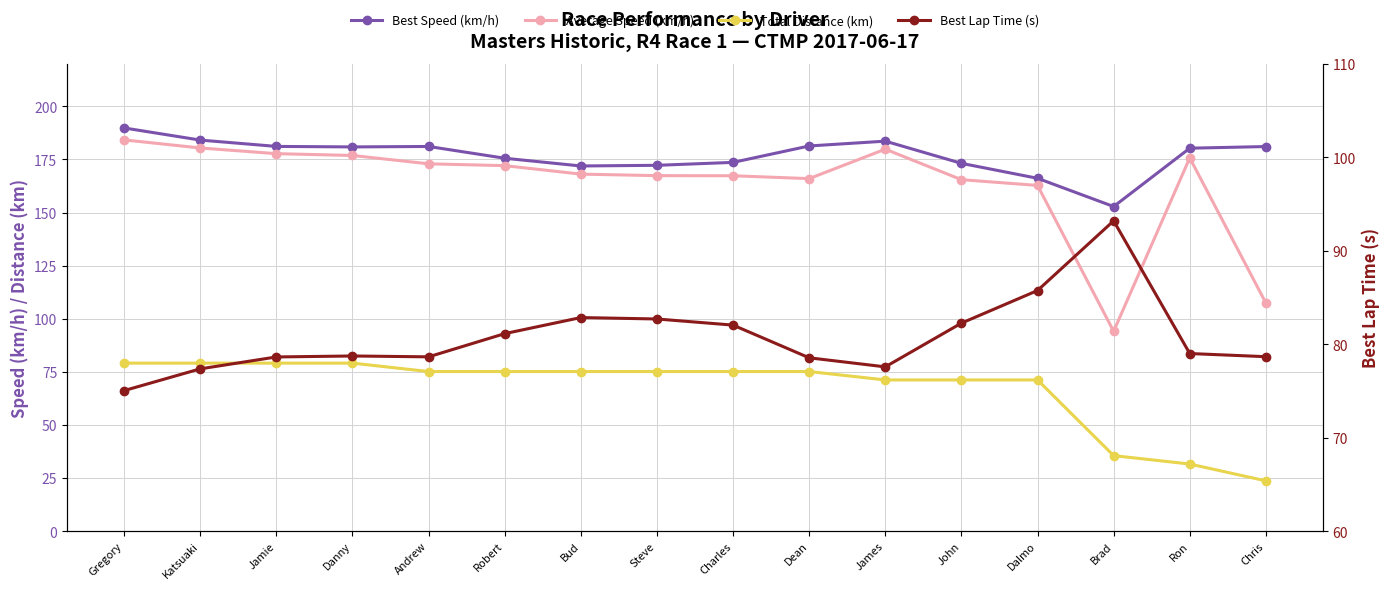

Reading right to left, transcribe all the data shown in this chart.

Best Speed (km/h): Chris=181.1	Ron=180.3	Brad=152.8	Dalmo=166.1	John=173.2	James=183.6	Dean=181.3	Charles=173.6	Steve=172.2	Bud=171.9	Robert=175.6	Andrew=181.1	Danny=180.9	Jamie=181.1	Katsuaki=184.1	Gregory=189.8
Average Speed (km/h): Chris=107.4	Ron=175.7	Brad=94.1	Dalmo=162.8	John=165.5	James=179.8	Dean=166.0	Charles=167.3	Steve=167.4	Bud=168.1	Robert=172.1	Andrew=172.9	Danny=176.9	Jamie=177.7	Katsuaki=180.4	Gregory=184.2
Total Distance (km): Chris=23.7	Ron=31.7	Brad=35.6	Dalmo=71.2	John=71.2	James=71.2	Dean=75.2	Charles=75.2	Steve=75.2	Bud=75.2	Robert=75.2	Andrew=75.2	Danny=79.1	Jamie=79.1	Katsuaki=79.1	Gregory=79.1
Best Lap Time (s): Chris=78.7	Ron=79.0	Brad=93.2	Dalmo=85.8	John=82.3	James=77.6	Dean=78.6	Charles=82.1	Steve=82.7	Bud=82.9	Robert=81.1	Andrew=78.7	Danny=78.8	Jamie=78.6	Katsuaki=77.4	Gregory=75.0